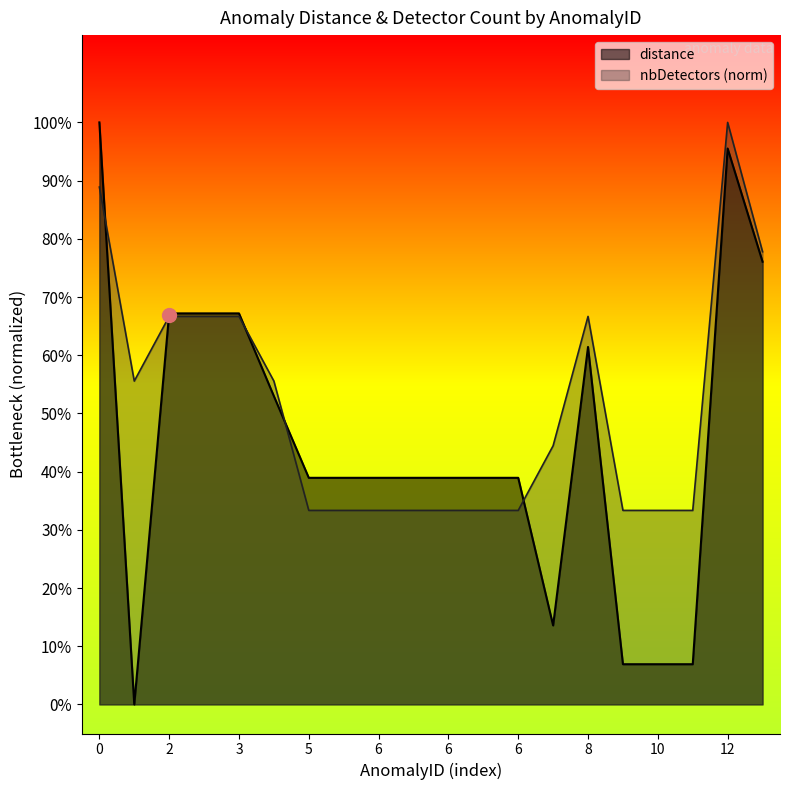

Between 5 and 9, which series saw the biggest shift?

distance